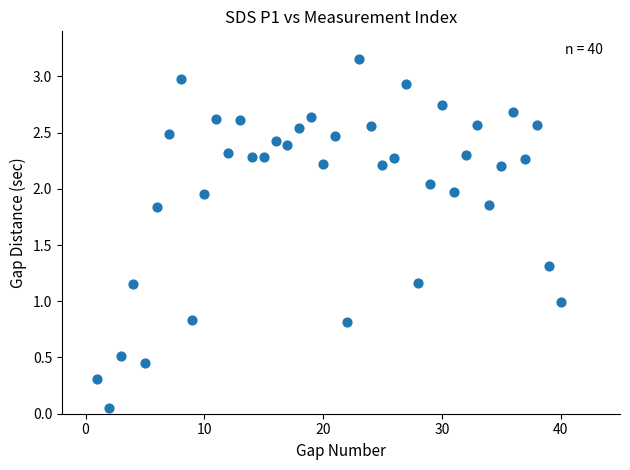

What is the range of X values (max minus min)?

39.0